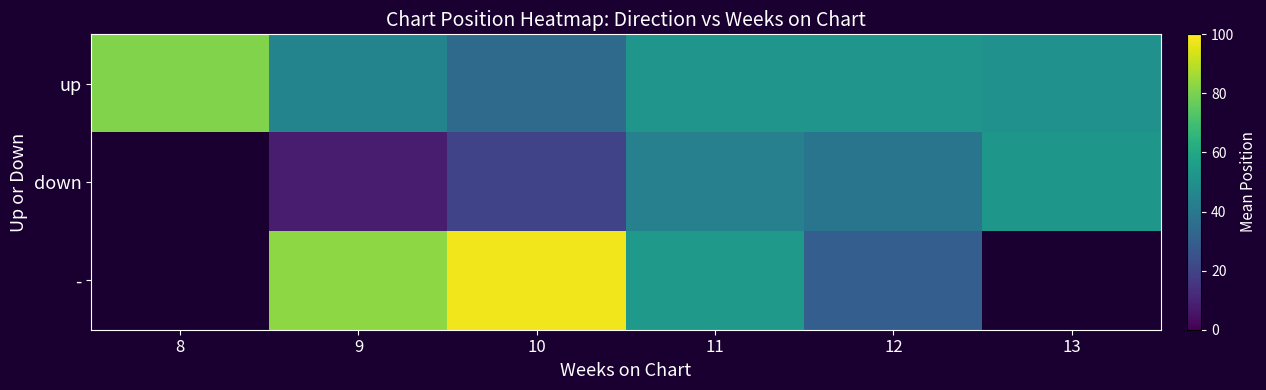

Where does the down series first go above 20?

11